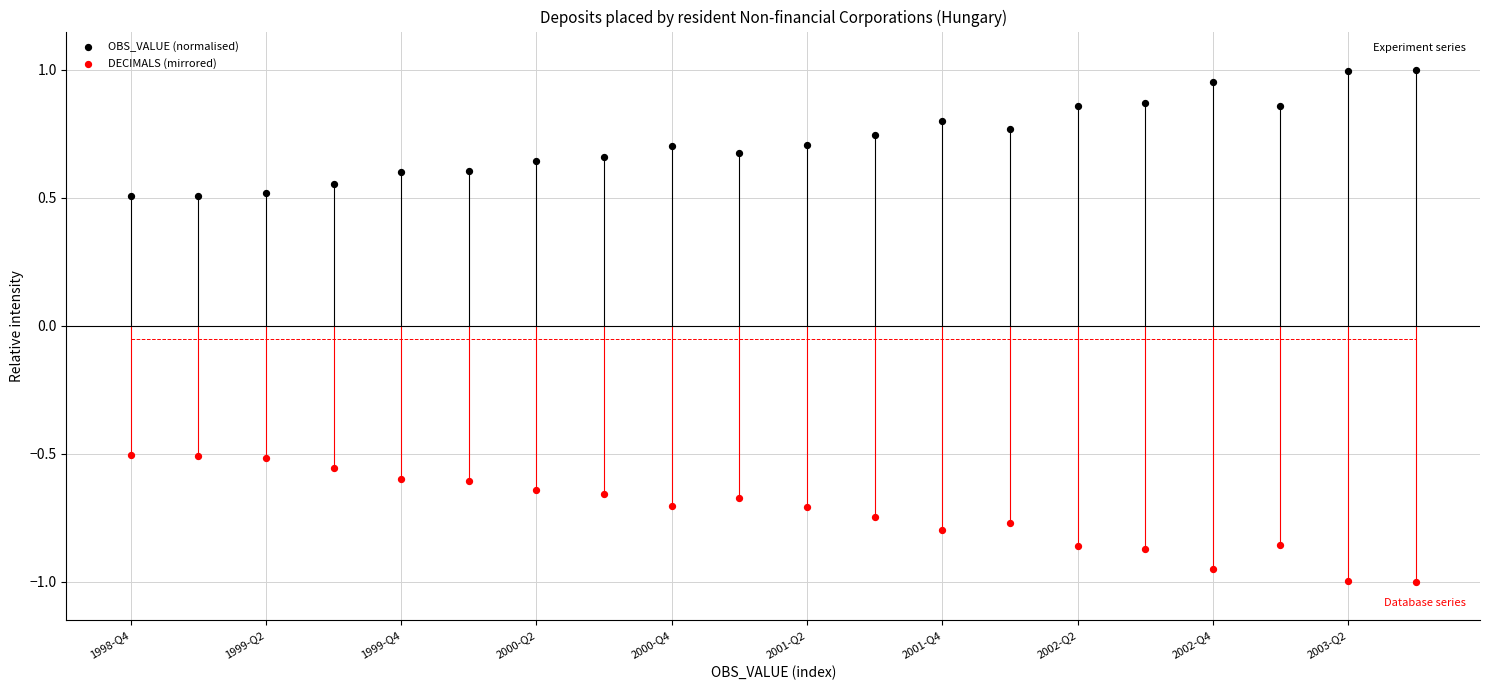

Which series reaches the maximum Y coordinate?

OBS_VALUE (normalised)